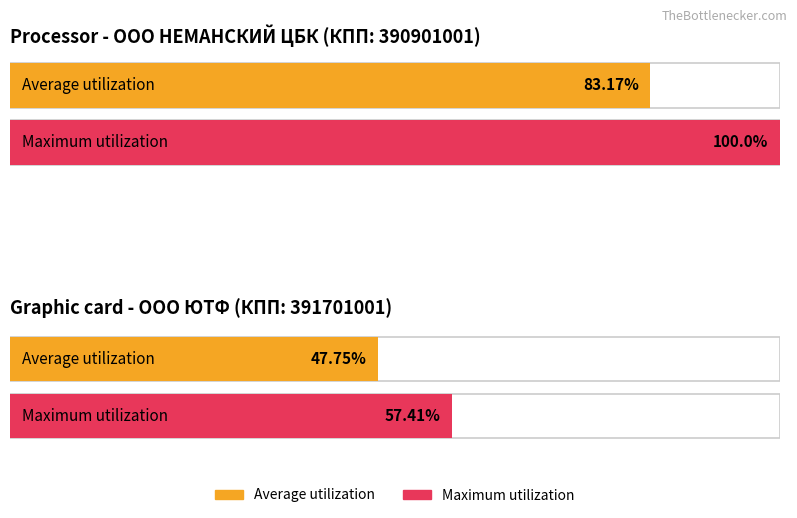

What is the average value of the Average utilization series?

65.5